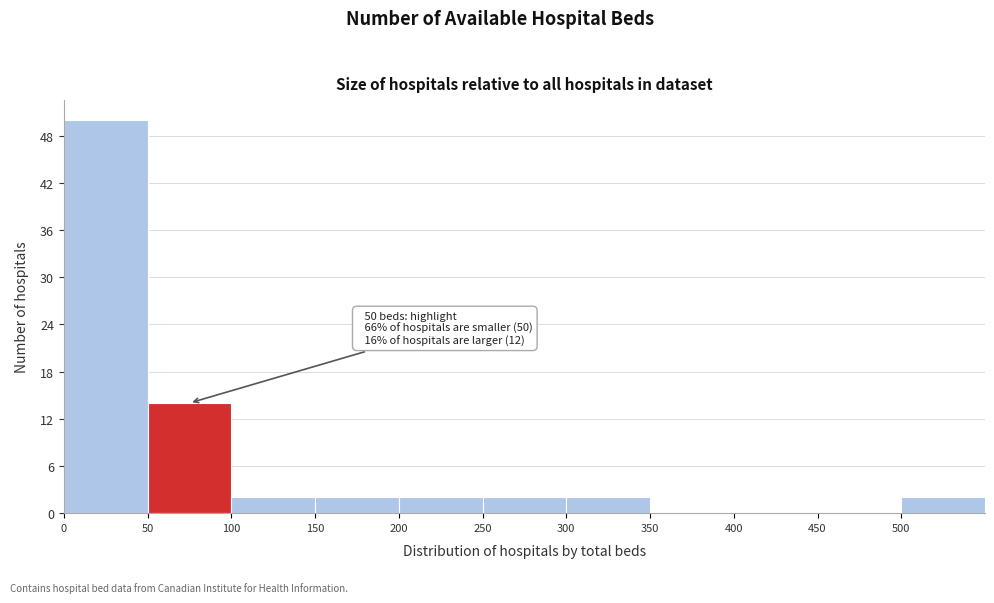

Over which range of the x-axis is the bar tallest?

0 to 50